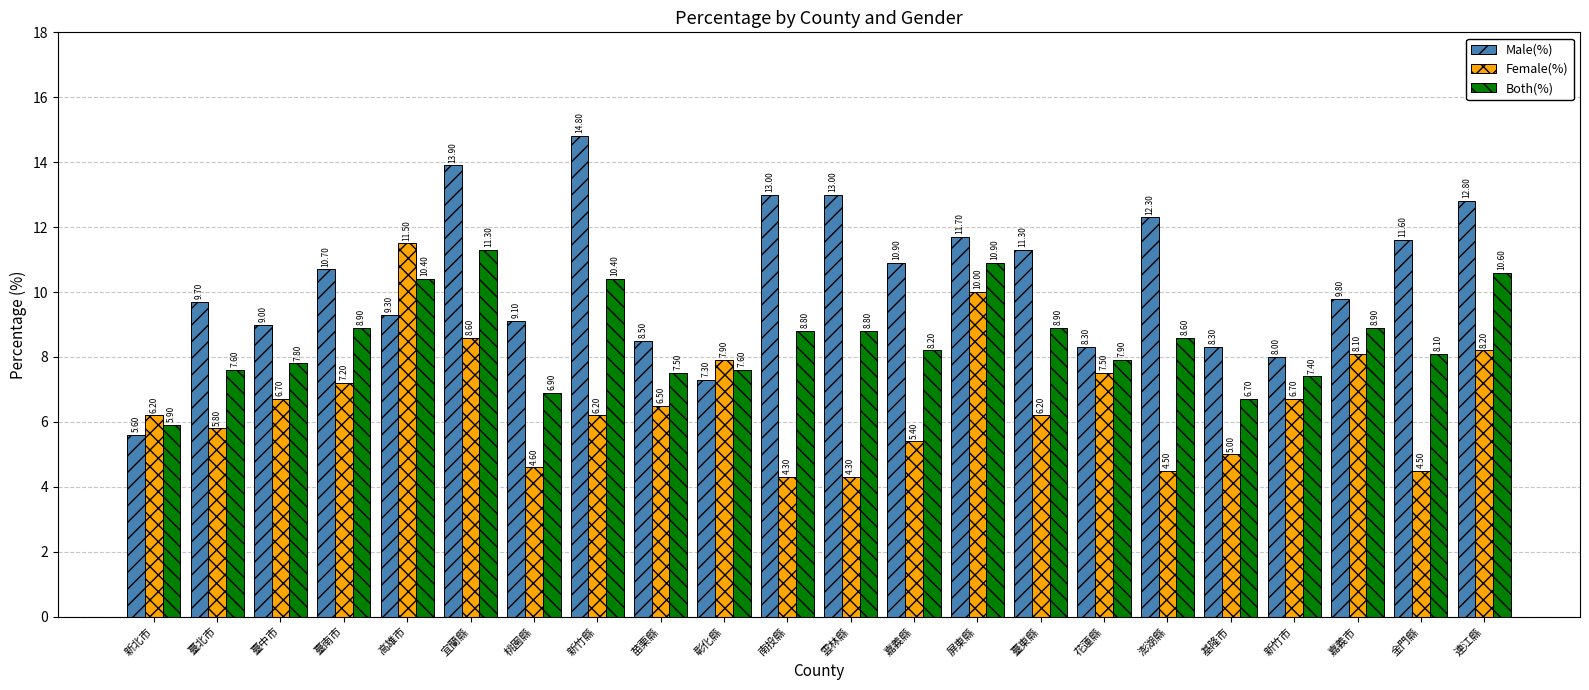

What is the maximum value for Male(%)?

14.8